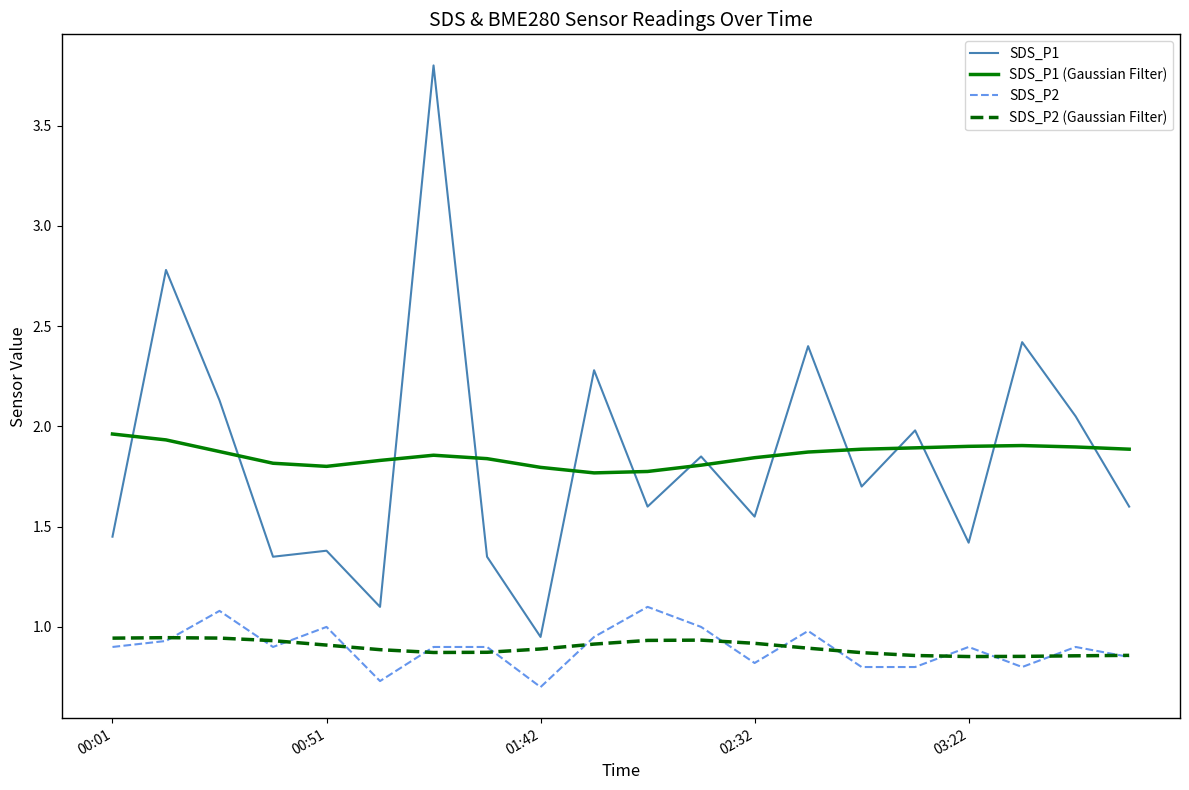

Which series ends up on top after the final intersection of SDS_P1 and SDS_P1 (Gaussian Filter)?

SDS_P1 (Gaussian Filter)